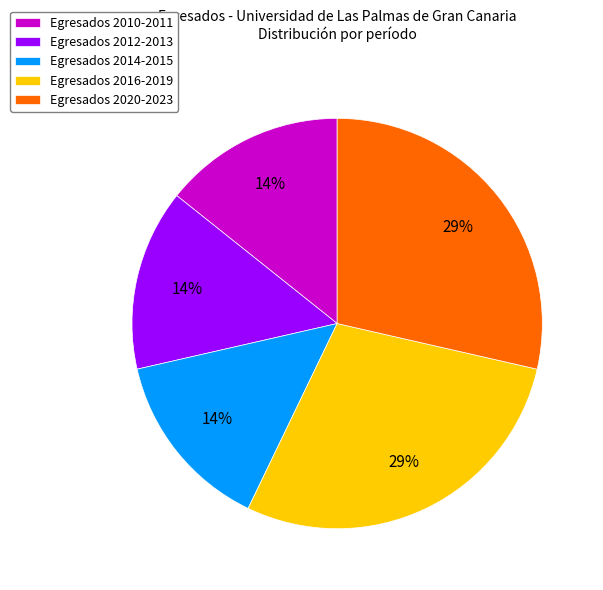

Does Egresados 2010-2011 account for over 50% of the chart?

No